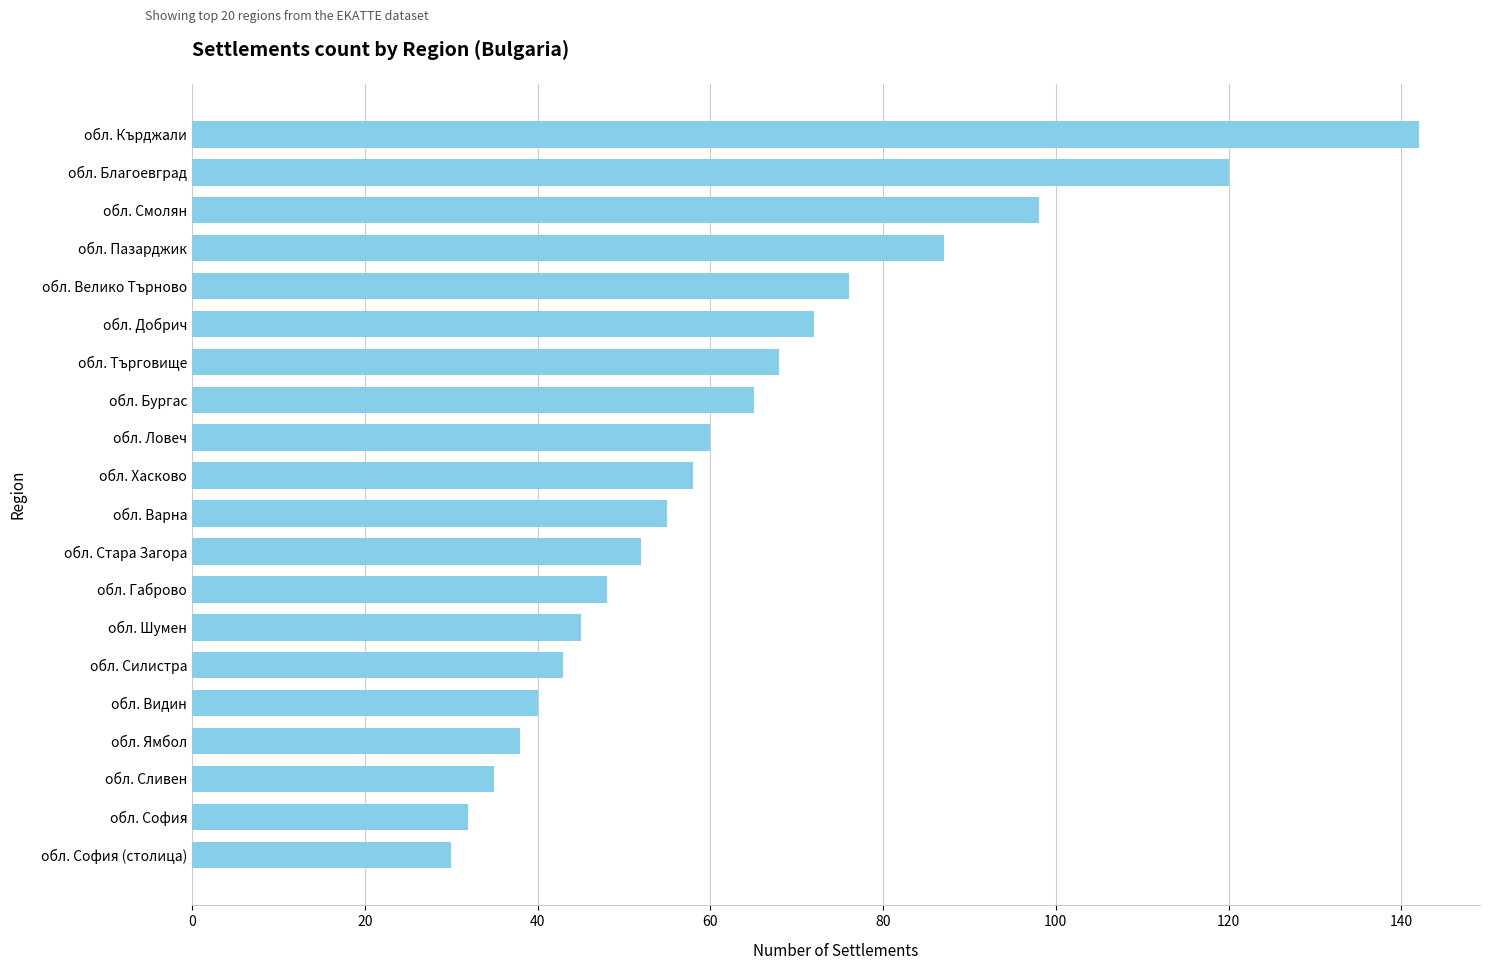

What is the change in value from обл. Стара Загора to обл. Габрово?

-4